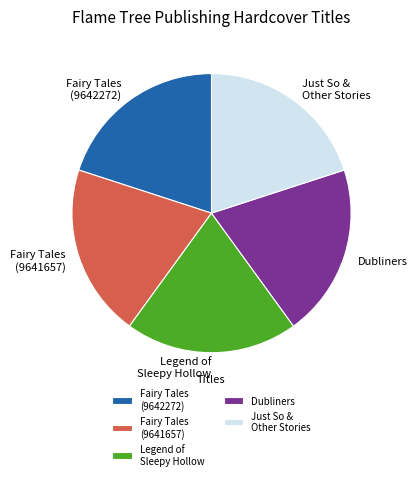

Is Dubliners the majority of the pie?

No